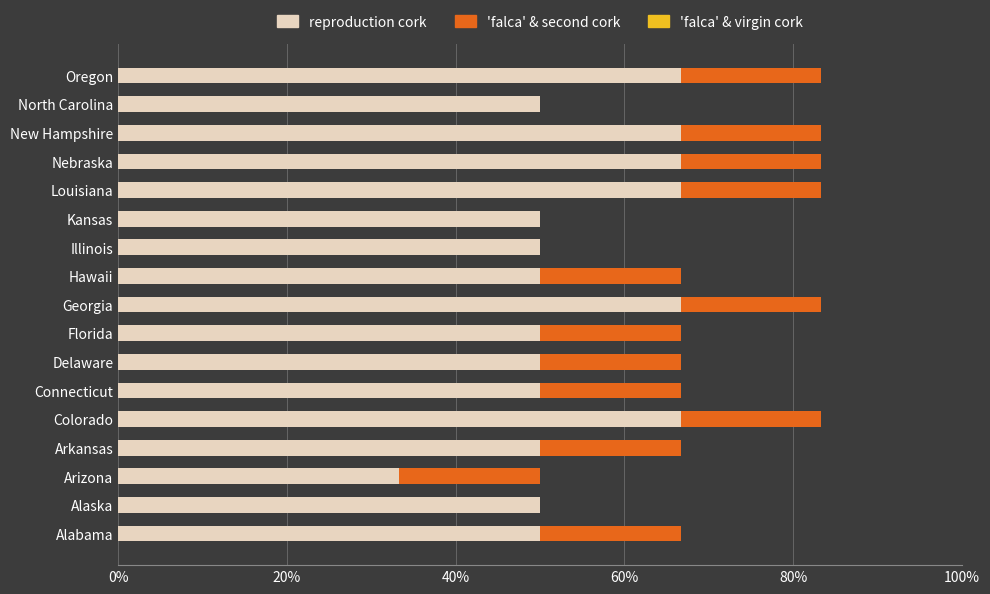

What is the total value across all series at Oregon?

83.3